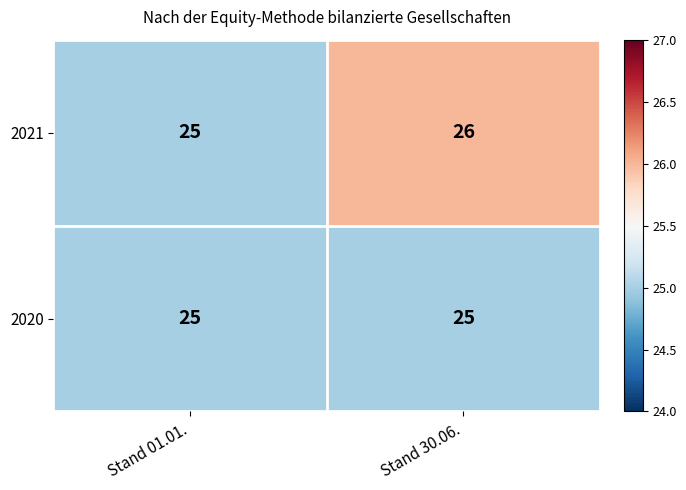

Rank the series by their average value, from highest to lowest.

2021, 2020